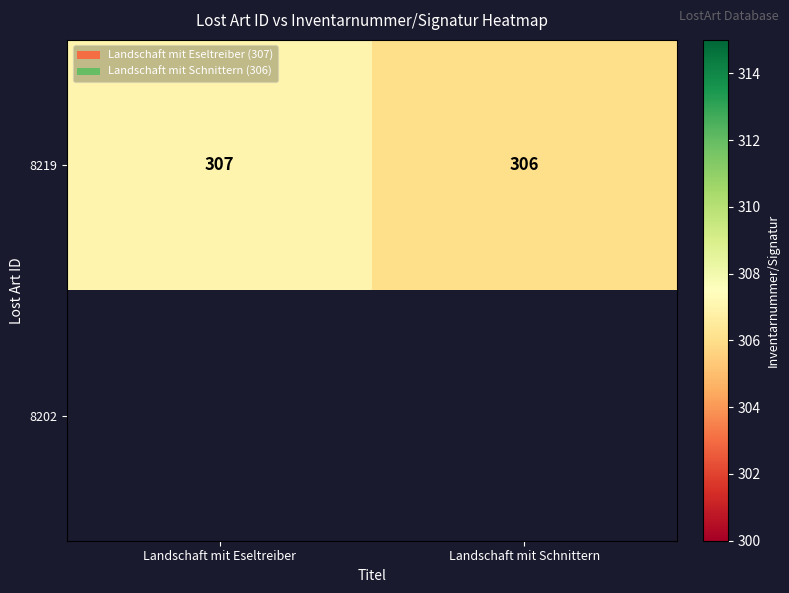

What is the lowest value of the 8219 series?

306